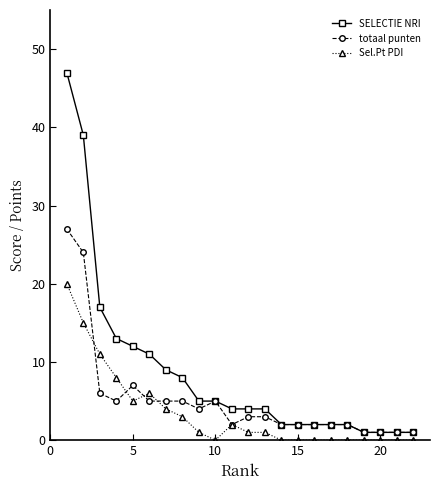

Count the number of categories in the chart.

22